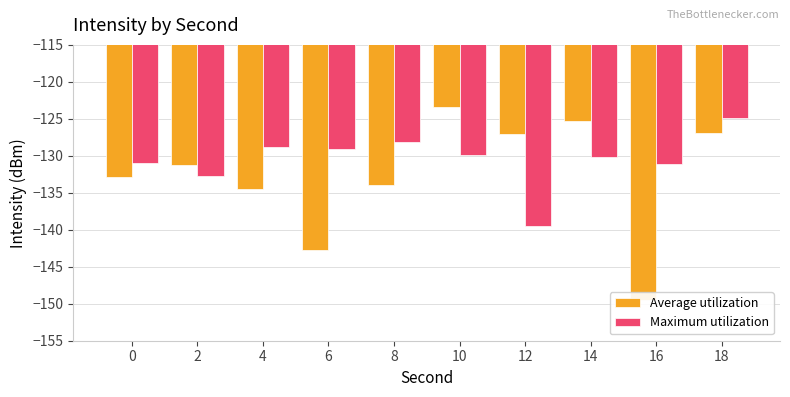

The value of Average utilization at 8 is -134.0. True or false?

True